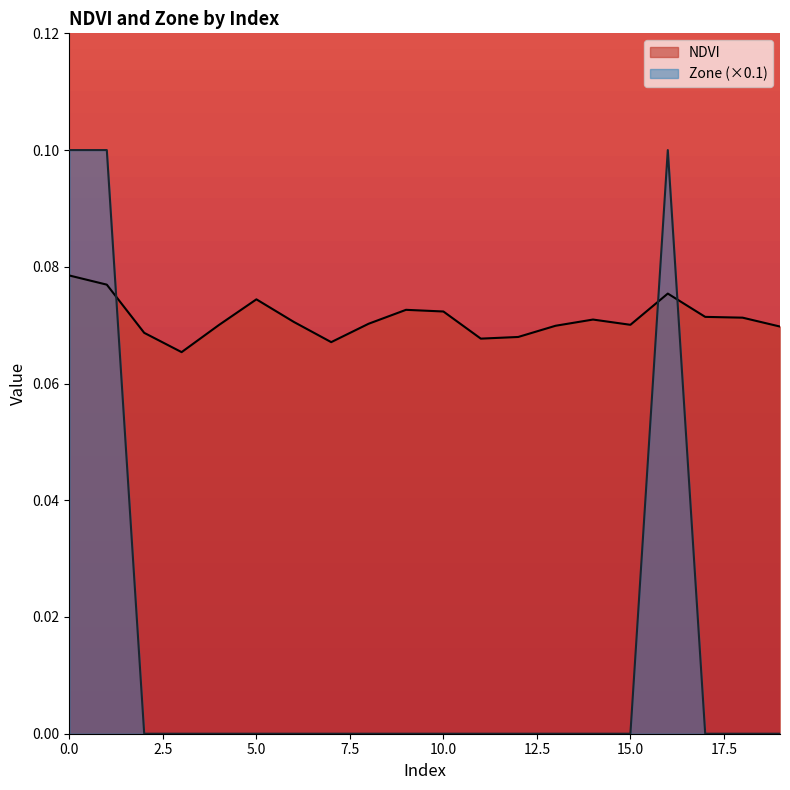

How many interior local peaks does the Zone series have?

1